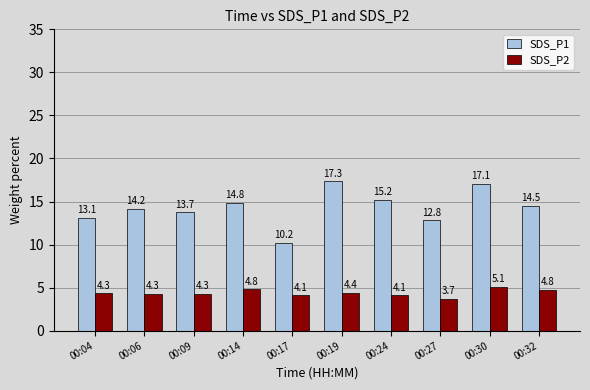

What is the highest value of the SDS_P2 series?

5.1